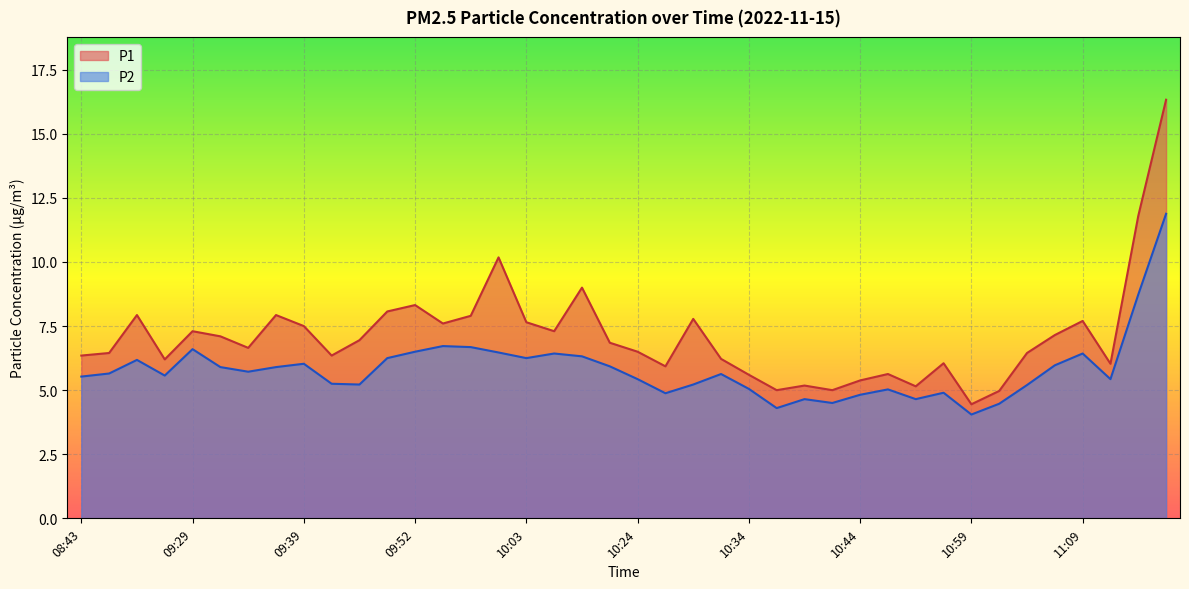

Reading left to right, what are all the values shown in this chart?

P1: 6.3	6.5	7.9	6.2	7.3	7.1	6.7	7.9	7.5	6.3	7.0	8.1	8.3	7.6	7.9	10.2	7.7	7.3	9.0	6.8	6.5	5.9	7.8	6.2	5.6	5.0	5.2	5.0	5.4	5.6	5.2	6.0	4.5	5.0	6.5	7.2	7.7	6.0	11.8	16.3
P2: 5.5	5.7	6.2	5.6	6.6	5.9	5.7	5.9	6.0	5.2	5.2	6.2	6.5	6.7	6.7	6.5	6.2	6.4	6.3	5.9	5.4	4.9	5.2	5.6	5.0	4.3	4.7	4.5	4.8	5.0	4.7	4.9	4.0	4.5	5.2	6.0	6.4	5.4	8.7	11.9